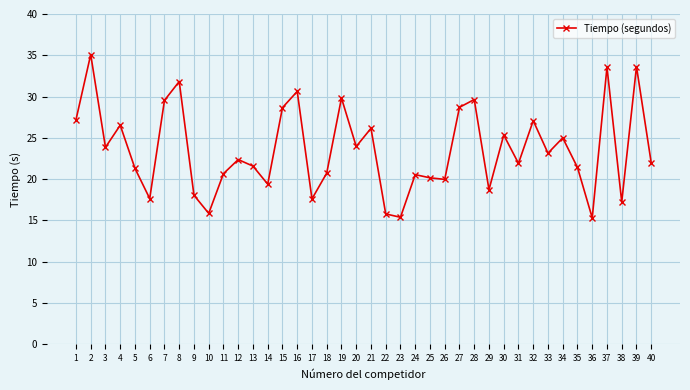

Where is the first local maximum?

2